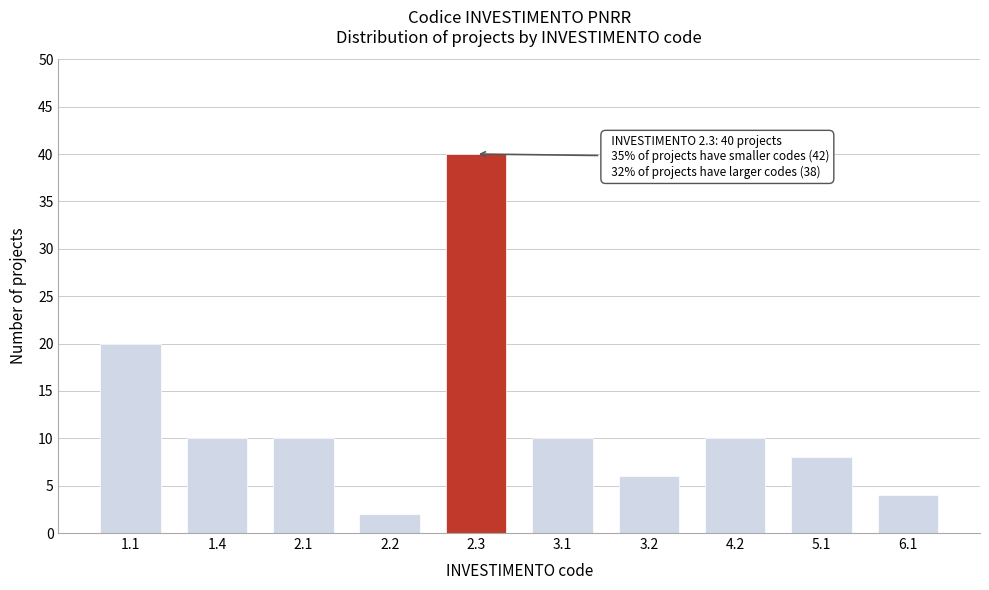

Reading right to left, list all the values displayed in this chart.

6.1=4	5.1=8	4.2=10	3.2=6	3.1=10	2.3=40	2.2=2	2.1=10	1.4=10	1.1=20